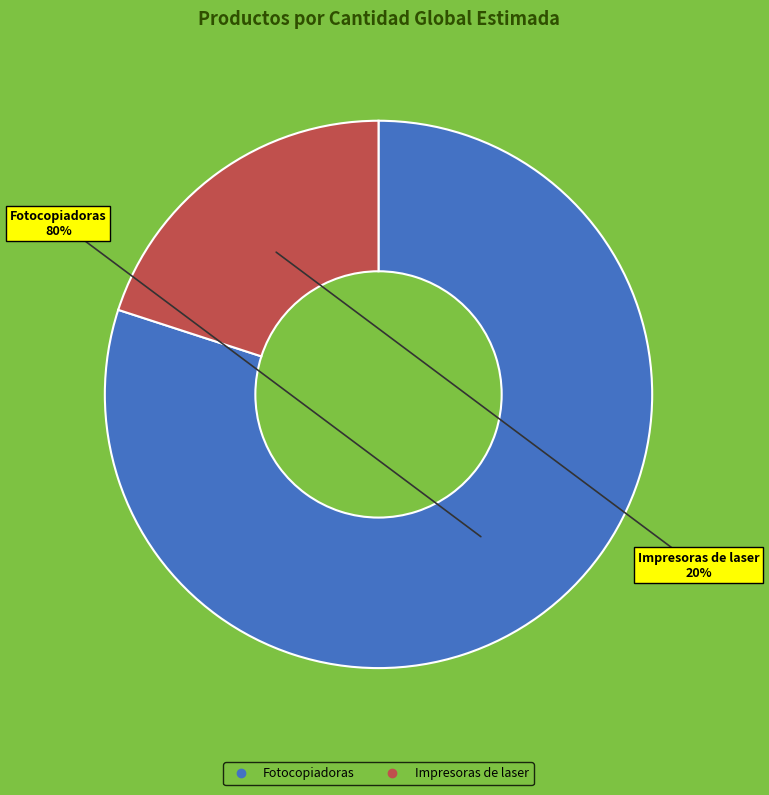

Rank the categories by value from lowest to highest.

Impresoras de laser, Fotocopiadoras